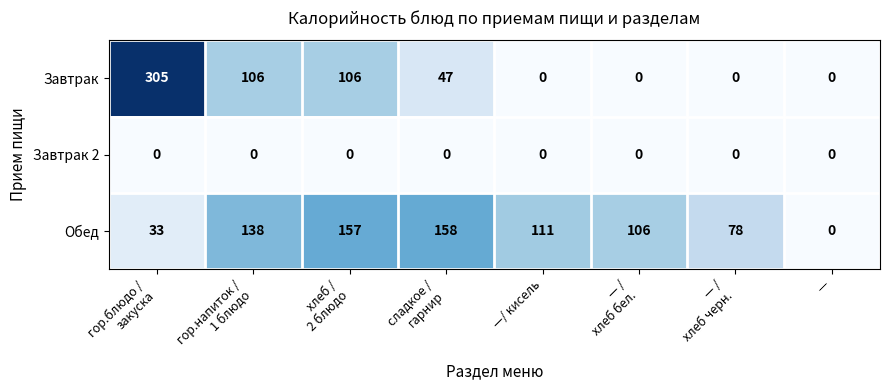

What is the greatest value displayed?

305